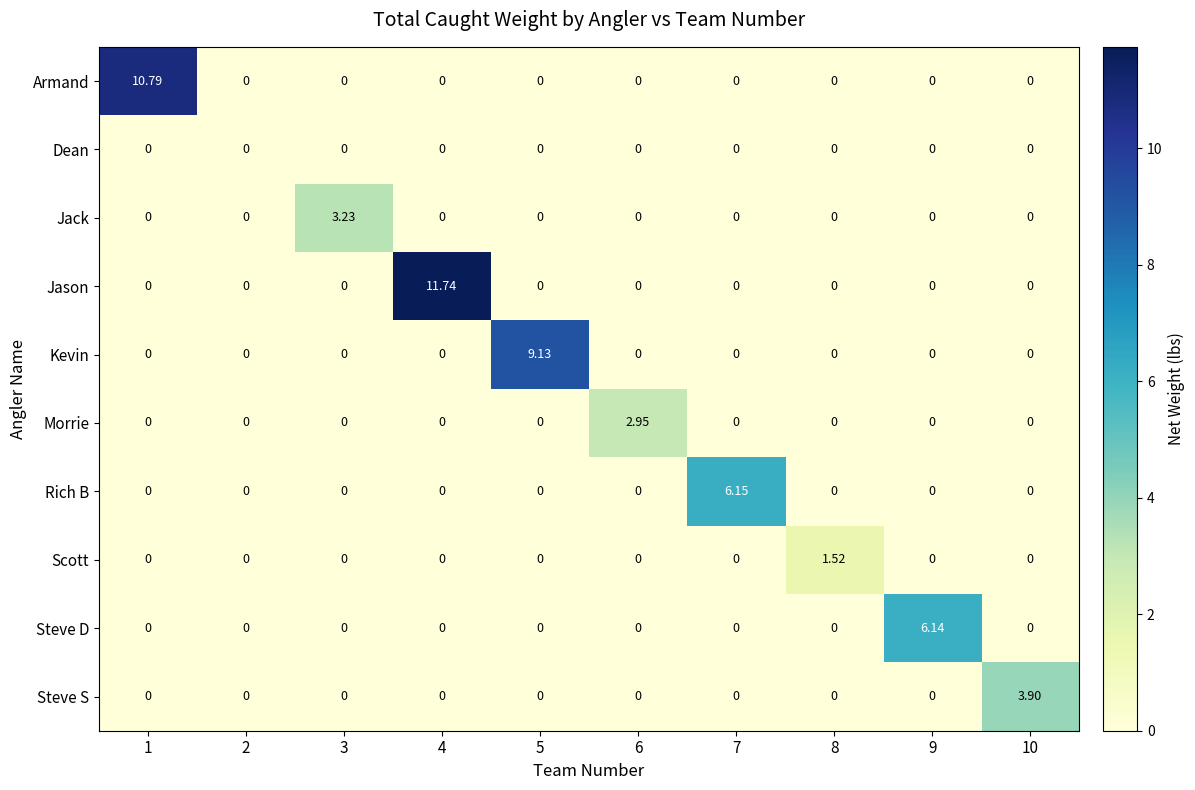

Between 2 and 6, which series saw the biggest shift?

Morrie